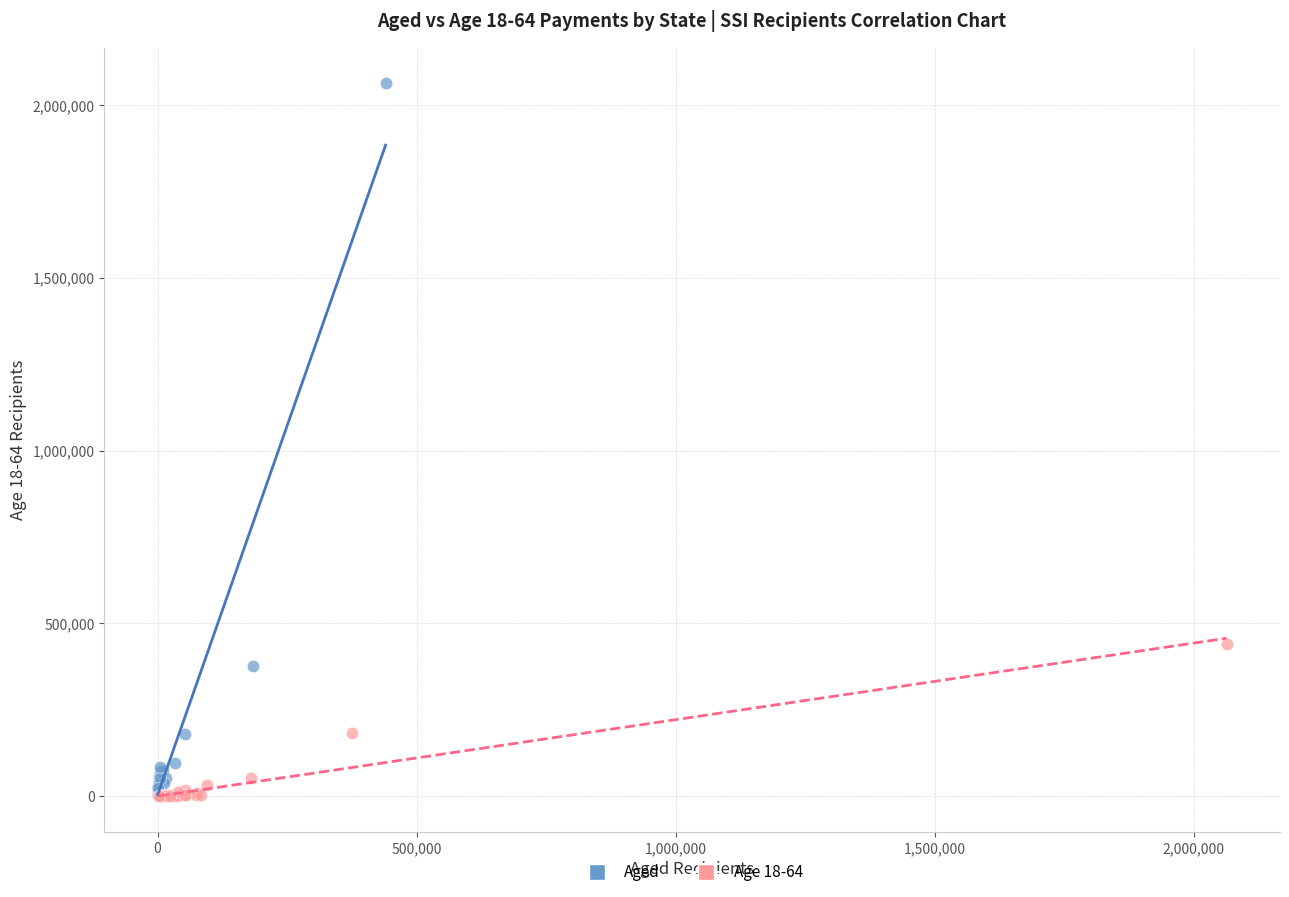

Which series has the largest Y range (max minus min)?

Aged